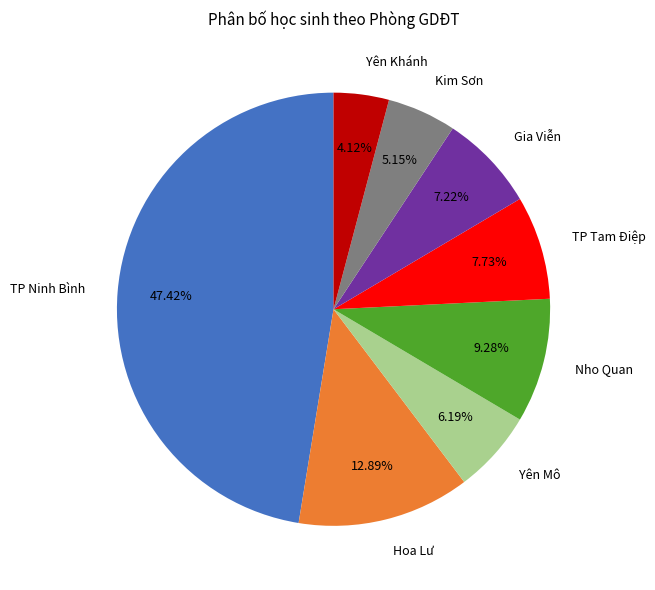

Does any single category account for the majority?

No